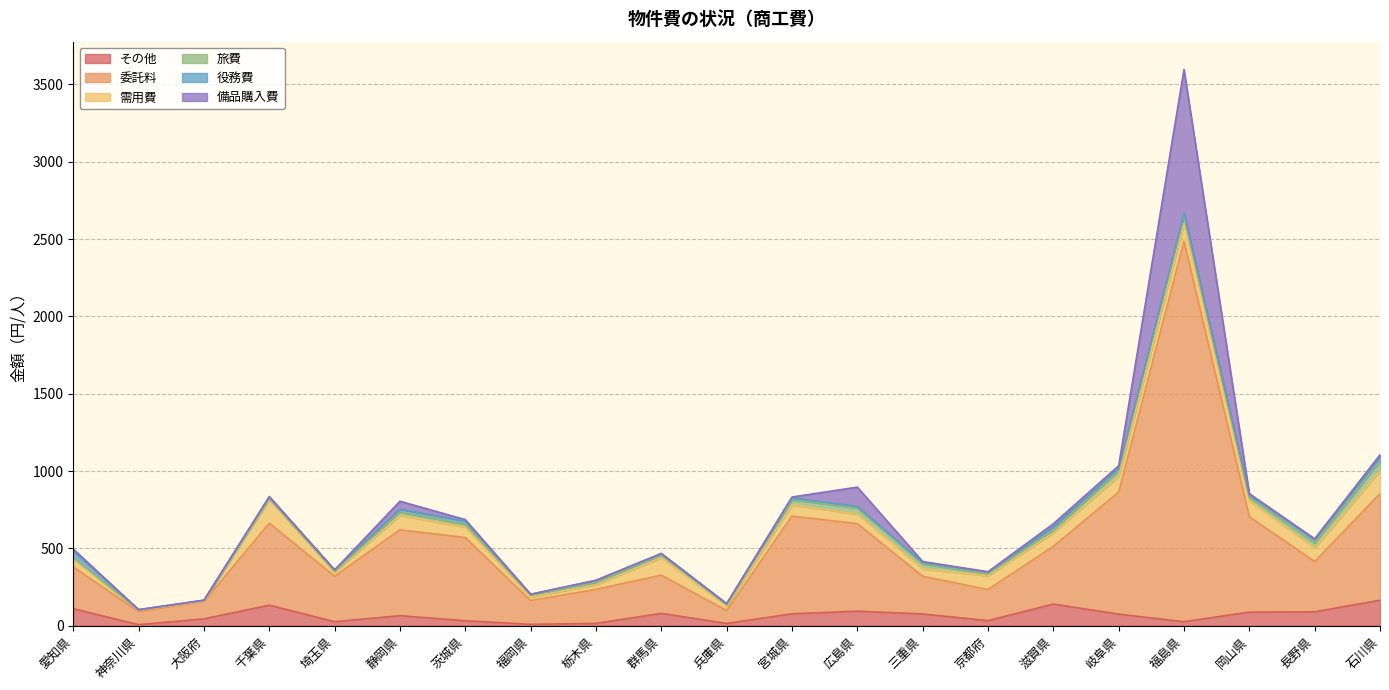

Reading left to right, what are all the values shown in this chart?

その他: 110	7	44	133	26	65	32	9	15	80	15	77	94	76	33	140	75	26	88	90	165
委託料: 270	84	112	530	294	555	538	154	220	247	83	632	566	244	201	373	789	2460	617	325	689
需用費: 50	9	4	153	27	93	68	23	30	113	30	72	62	48	89	88	102	113	102	88	148
旅費: 10	1	3	6	5	23	18	12	15	18	7	34	40	32	12	18	38	54	23	33	63
役務費: 43	3	2	11	9	18	21	4	13	8	7	11	9	9	12	22	13	15	16	22	29
備品購入費: 13	0	0	2	0	51	9	2	1	1	1	6	125	6	2	18	17	928	8	4	11